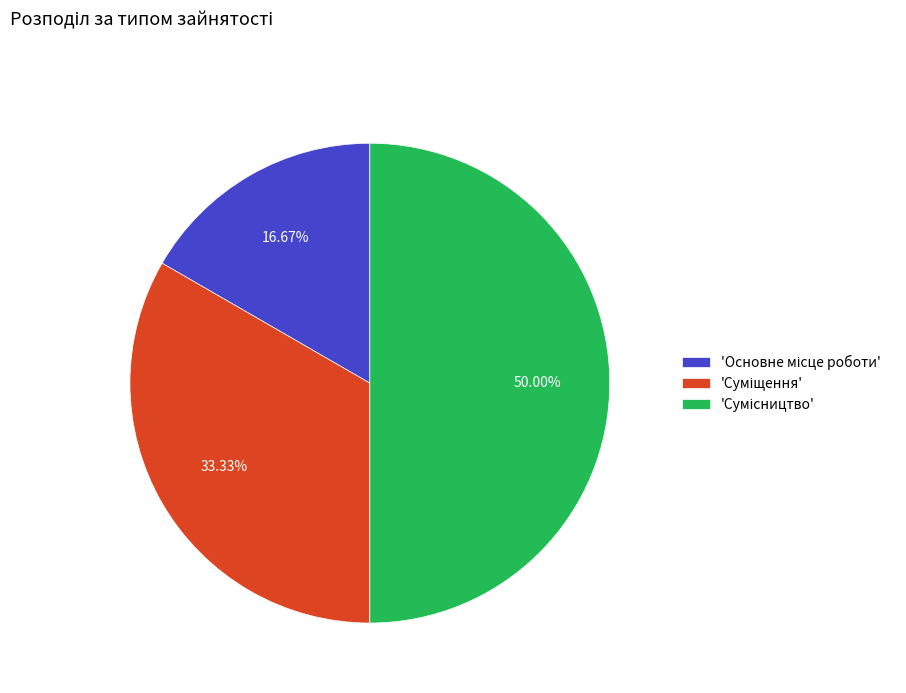

How many slices are in this pie chart?

3